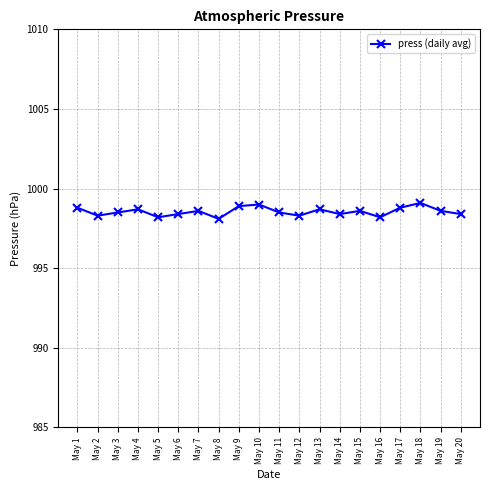

What is the sum of the values at May 6 and May 1?

1997.2